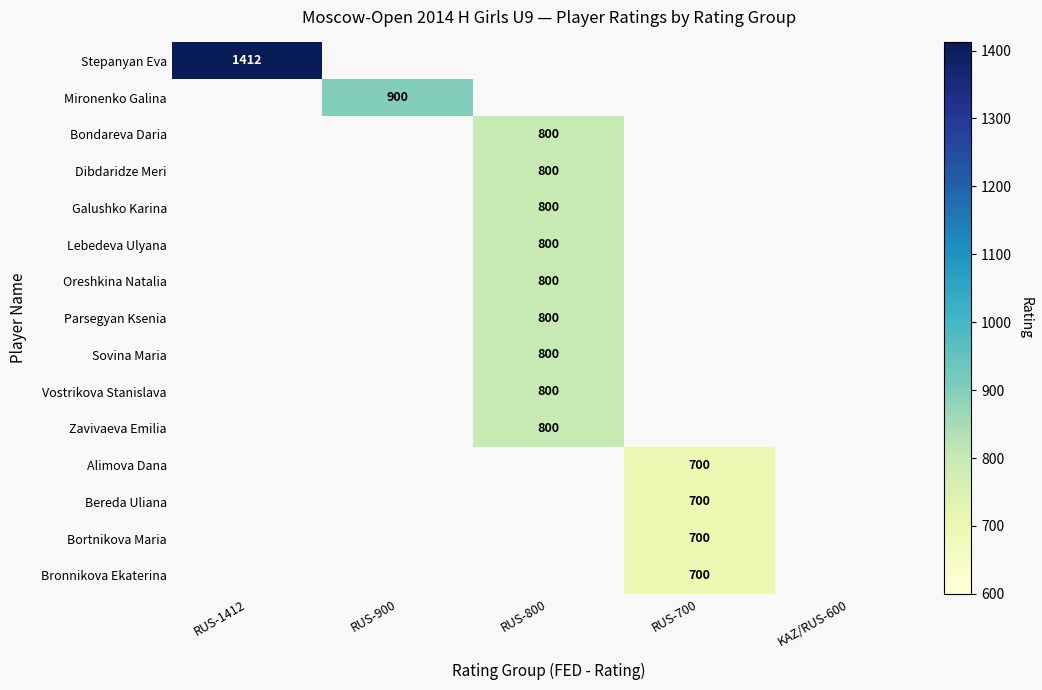

True or false: Parsegyan Ksenia has a value of 514 at RUS-800.

False